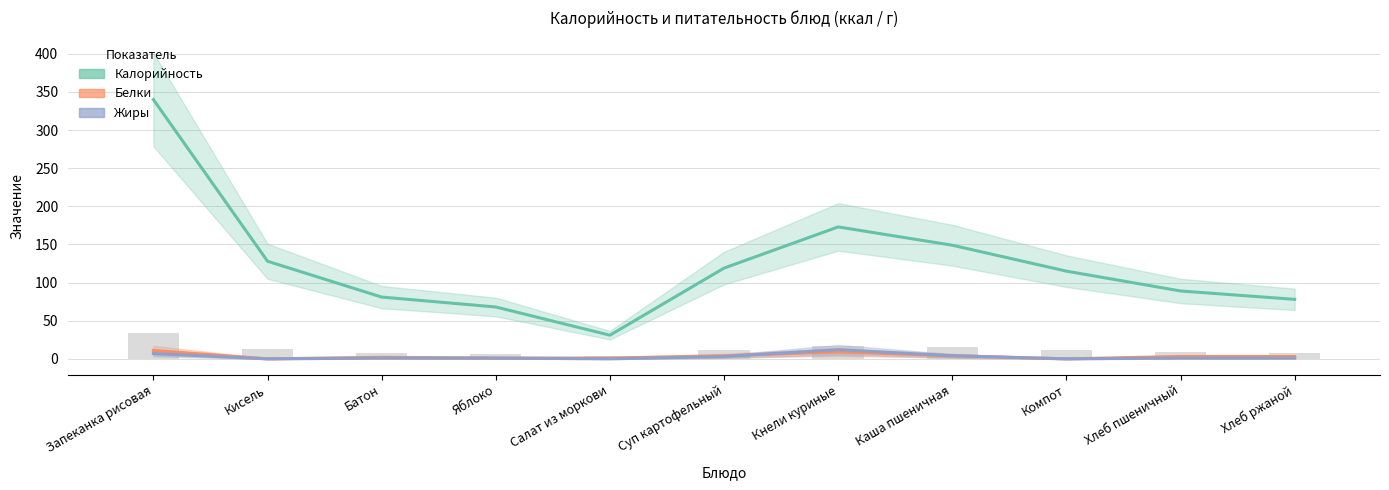

What is the label of the 9th bar from the left?

Компот